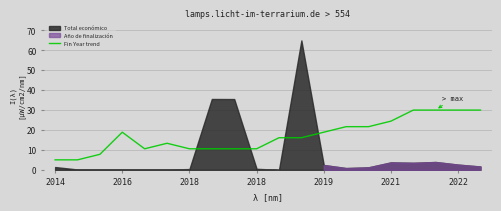

What is the difference between the values at 19 and 2019?

19.4